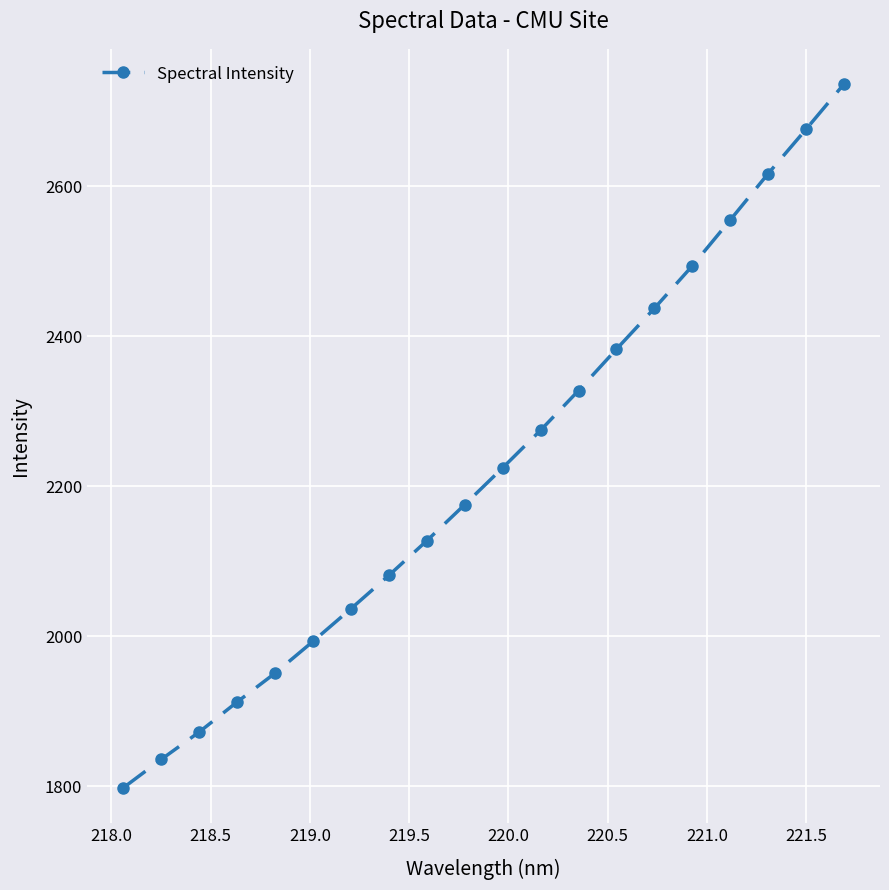

Reading left to right, extract all data points from this chart.

1798.1	1836.0	1872.5	1912.5	1951.0	1993.3	2036.8	2081.3	2127.5	2175.7	2224.7	2274.8	2327.7	2382.9	2437.3	2493.8	2554.9	2616.7	2675.9	2736.2